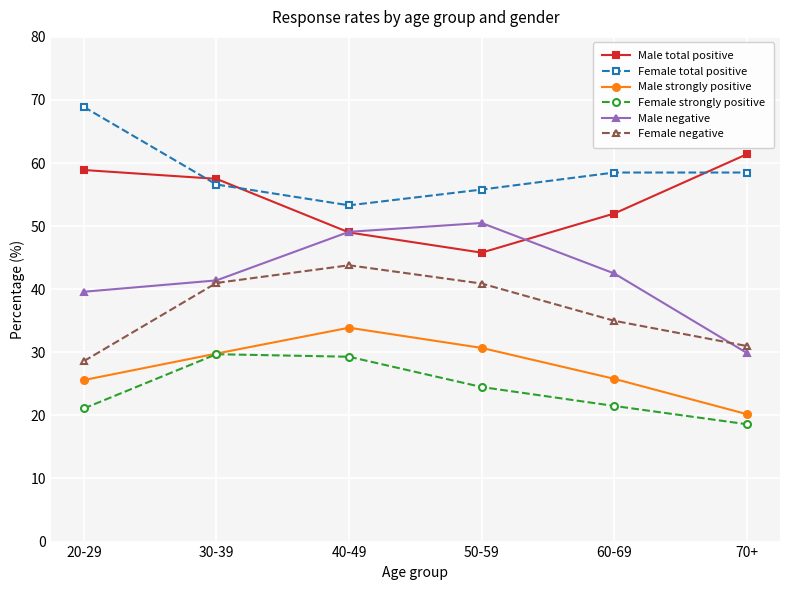

Rank the series by their maximum value, from lowest to highest.

Female strongly positive, Male strongly positive, Female negative, Male negative, Male total positive, Female total positive